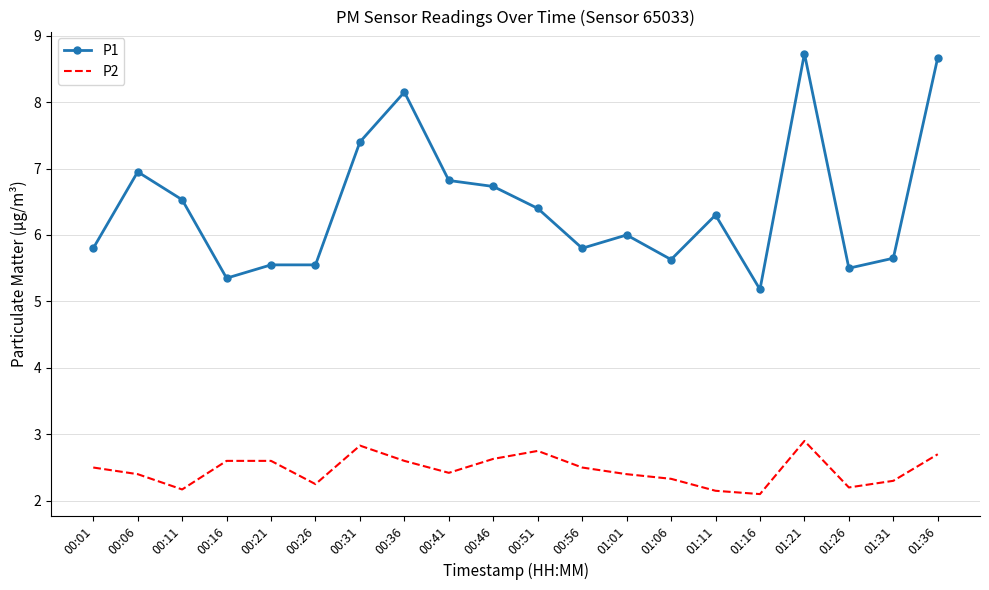

What position from the right is 01:21?

4